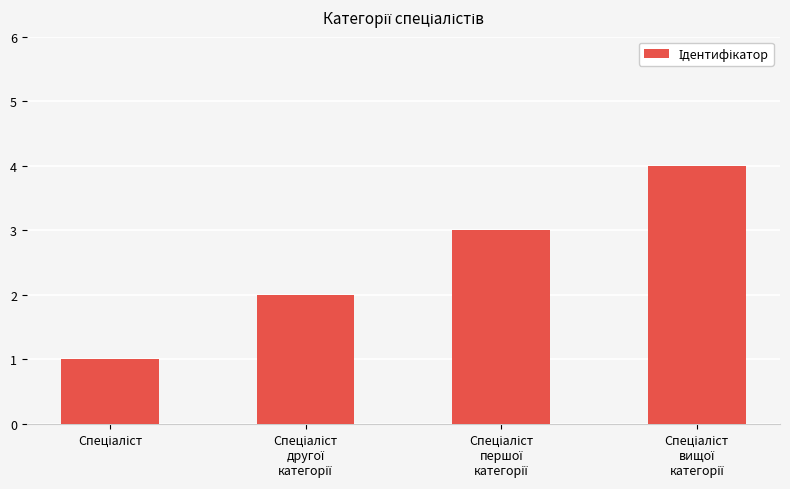

Reading left to right, extract all data points from this chart.

1	2	3	4